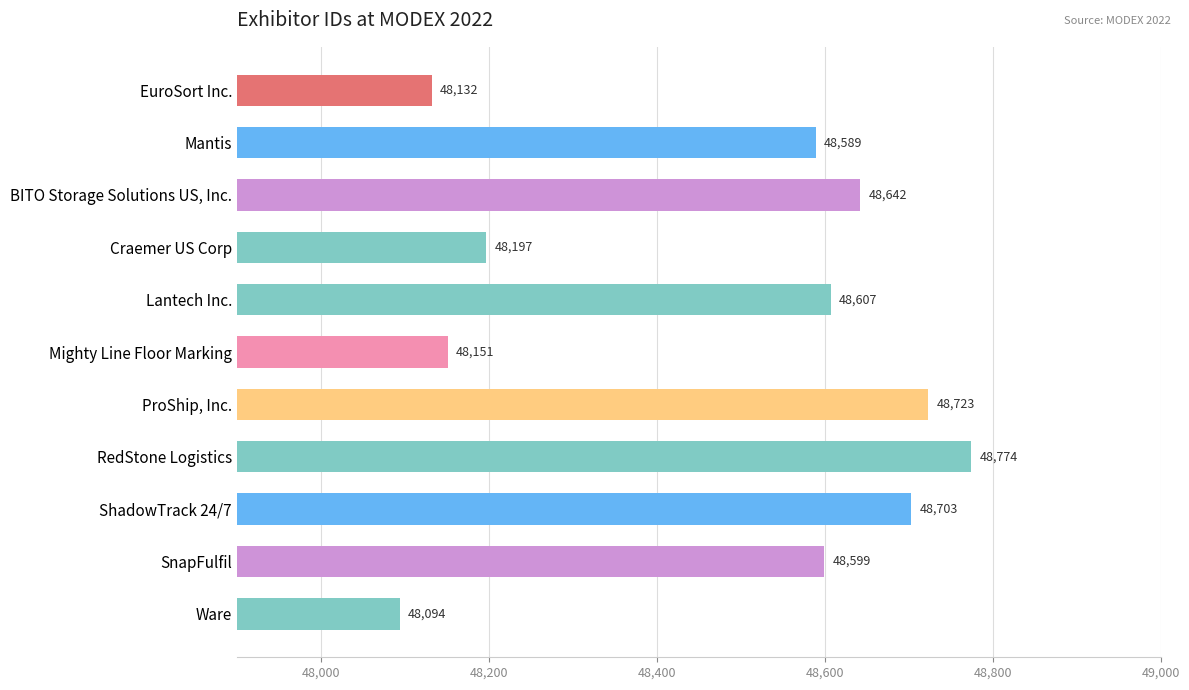

List the labels in order of value, largest first.

RedStone Logistics, ProShip, Inc., ShadowTrack 24/7, BITO Storage Solutions US, Inc., Lantech Inc., SnapFulfil, Mantis, Craemer US Corp, Mighty Line Floor Marking, EuroSort Inc., Ware